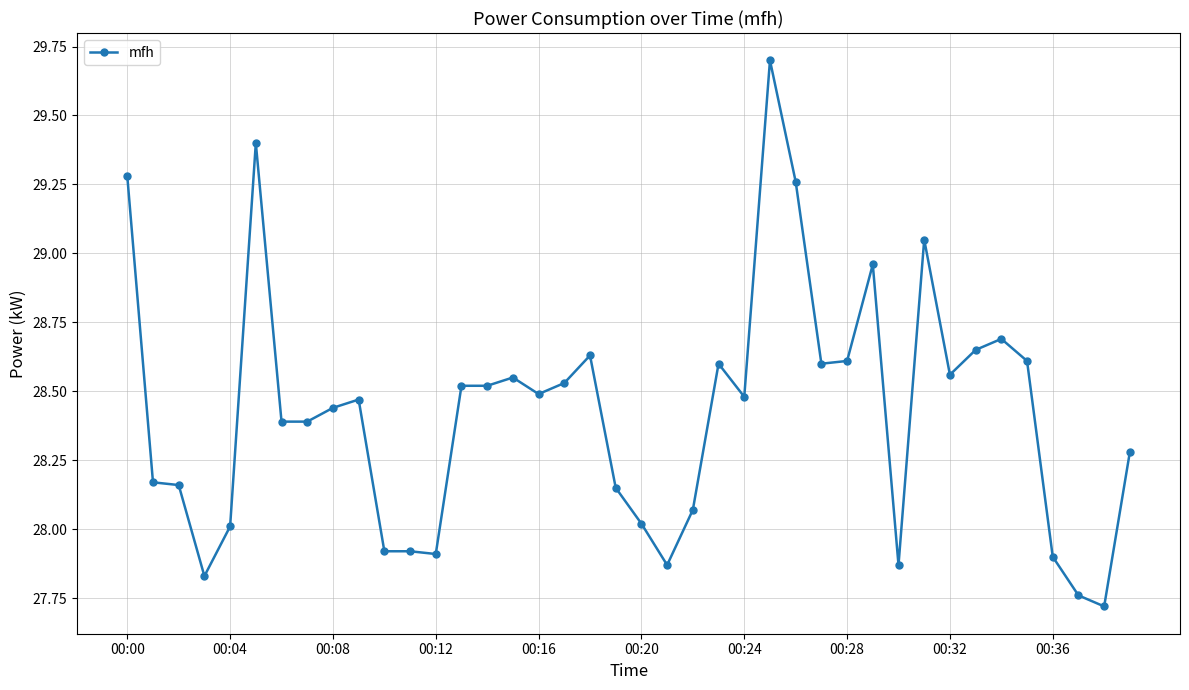

What is the difference between the maximum and minimum values?

2.0